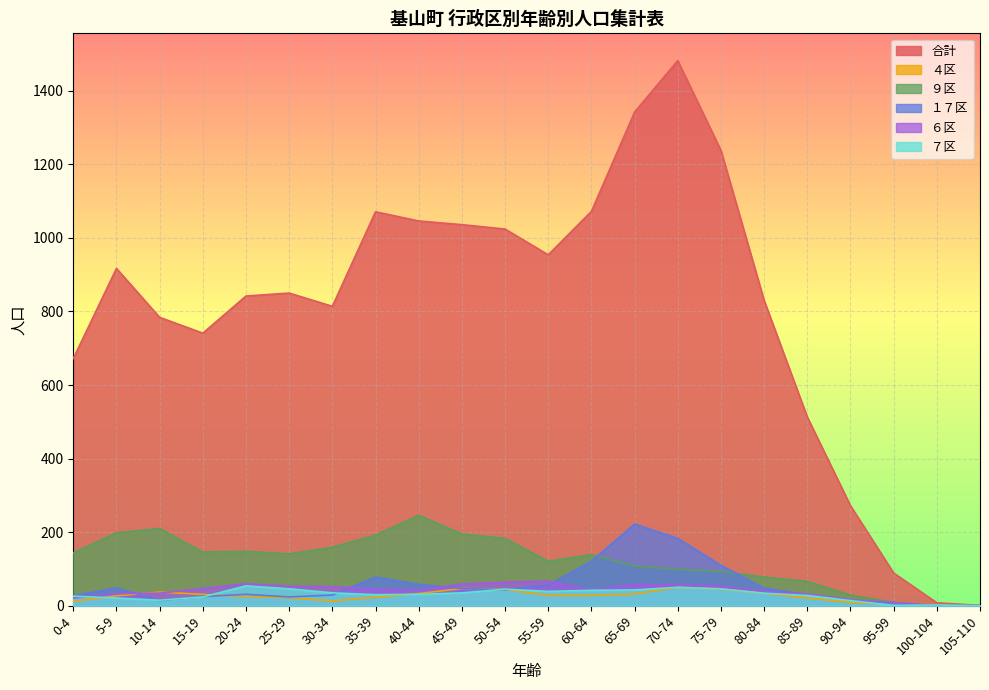

Reading left to right, transcribe all the data shown in this chart.

合計: 672	917	784	741	842	850	814	1071	1046	1036	1024	954	1072	1342	1482	1238	830	513	272	89	8	1
４区: 12	27	37	31	25	22	13	23	33	47	44	28	28	32	50	45	34	21	9	4	1	0
９区: 144	198	210	146	148	141	159	192	246	195	183	121	139	108	99	93	78	66	29	9	0	0
１７区: 27	49	14	25	31	24	29	78	58	47	43	56	121	222	183	110	48	30	16	4	0	0
６区: 21	33	34	47	60	53	52	45	43	59	64	67	43	58	57	54	39	32	16	9	0	0
７区: 26	21	15	24	54	46	35	30	31	35	45	39	42	43	50	46	34	28	14	1	2	0